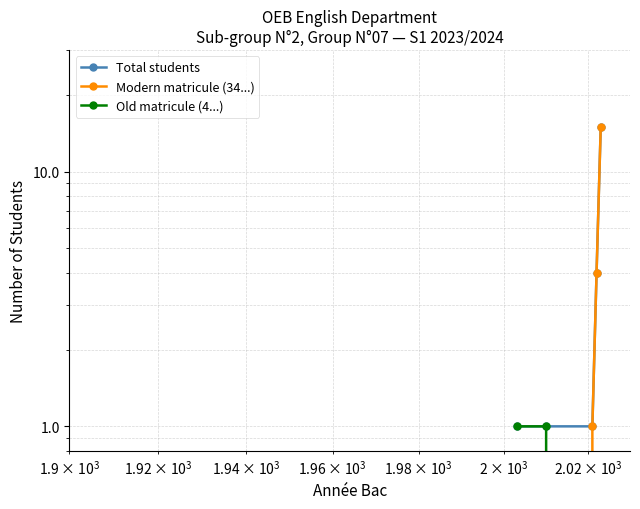

List the series in order of their peak value, lowest first.

Old matricule (4...), Total students, Modern matricule (34...)